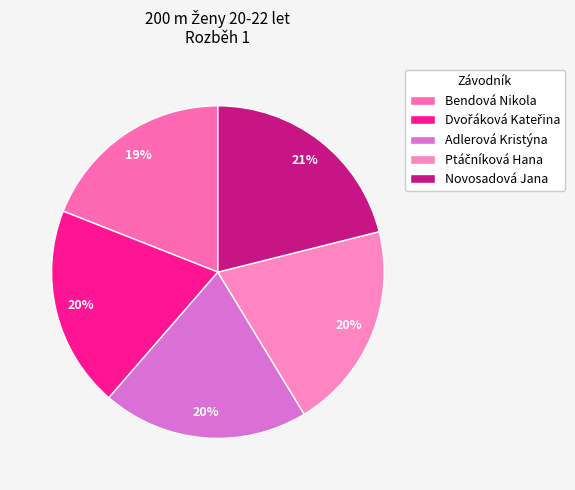

How much of the chart is everything except Dvořáková Kateřina?

80.4%